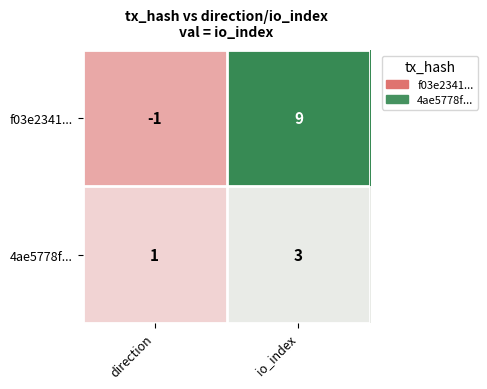

True or false: 4ae5778f... has a value of 1 at direction.

True